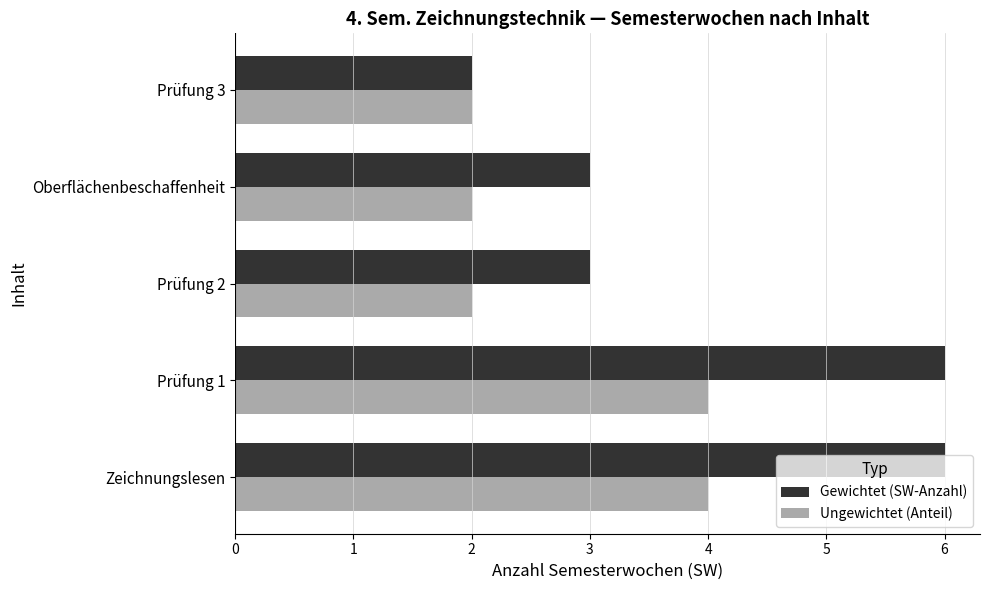

Count the Gewichtet (SW-Anzahl) values in the range 3 to 6.

4